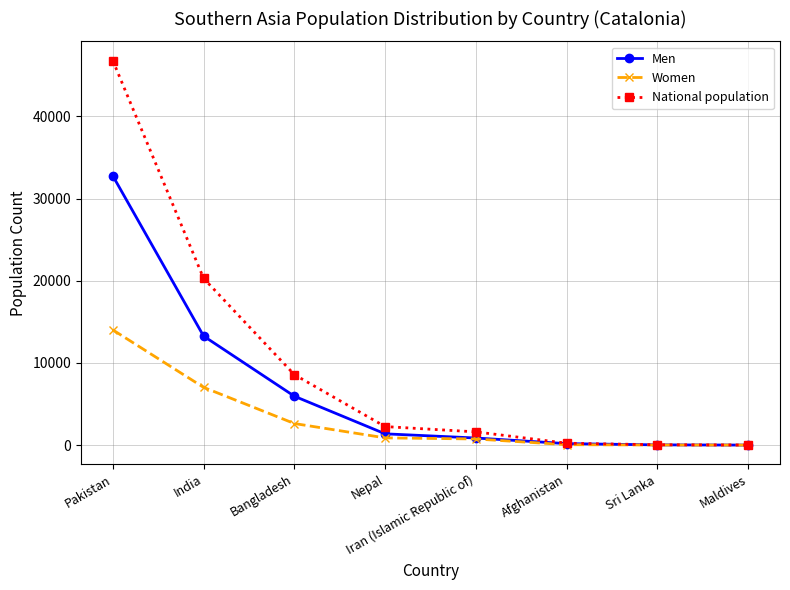

What is the value of the National population point at the 7th from the left?

43